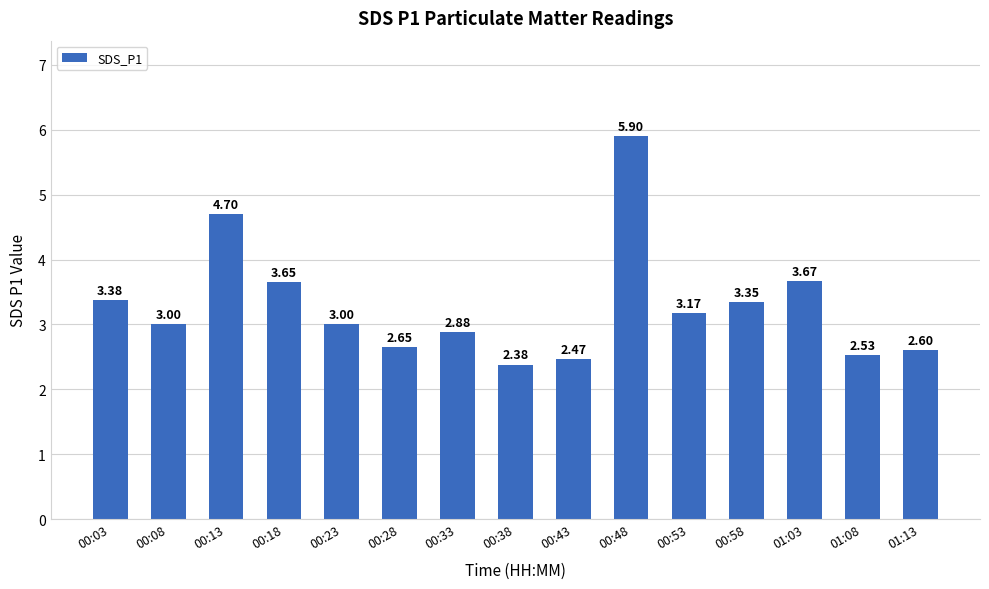

Between 00:43 and 00:23, which is larger?

00:23